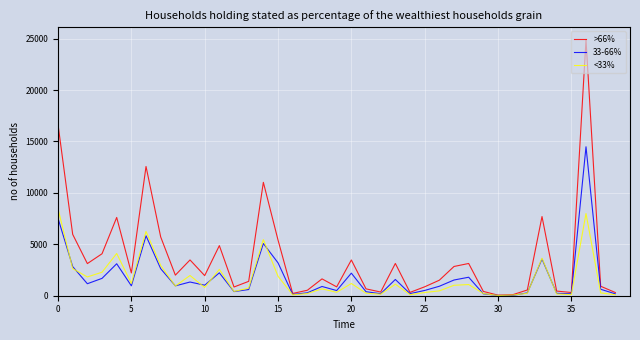

Which series has the largest range (max minus min)?

>66%